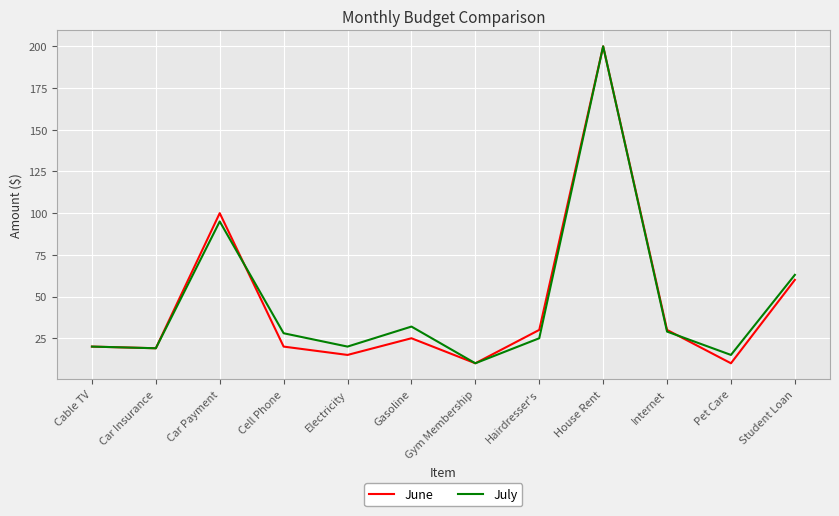

At which label is June closest to 105?

Car Payment